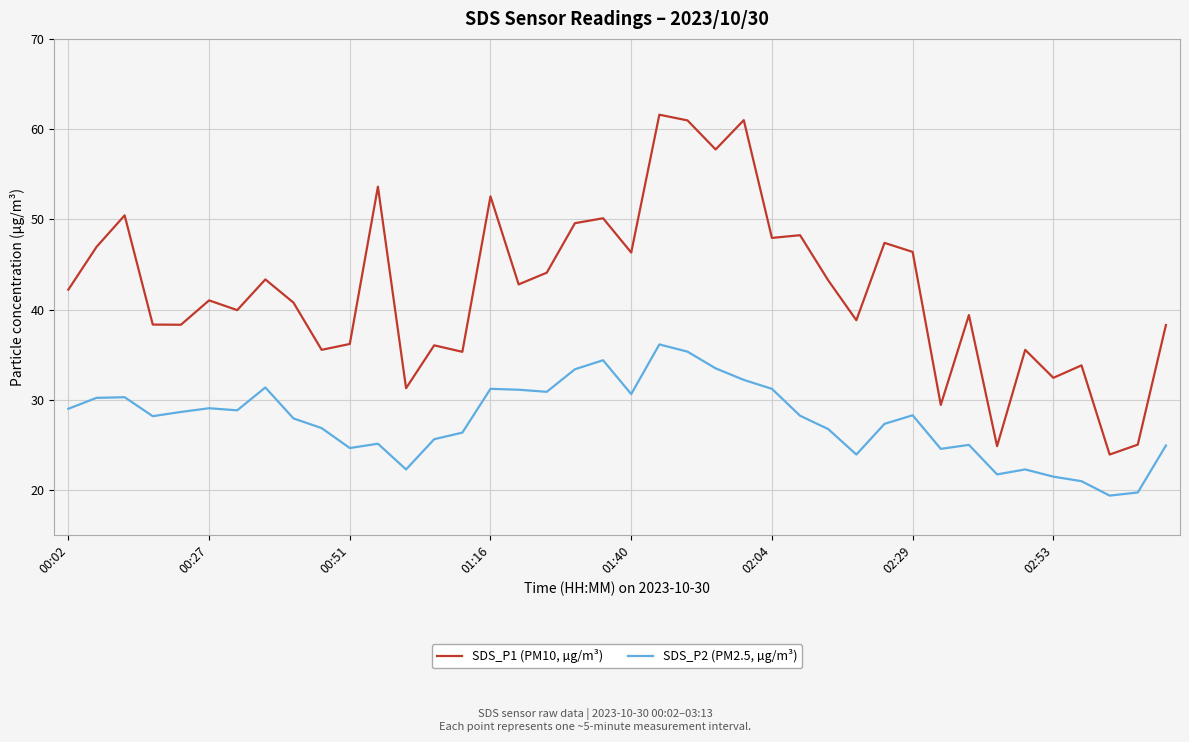

True or false: SDS_P1 (PM10, µg/m³) and SDS_P2 (PM2.5, µg/m³) cross at least once.

False